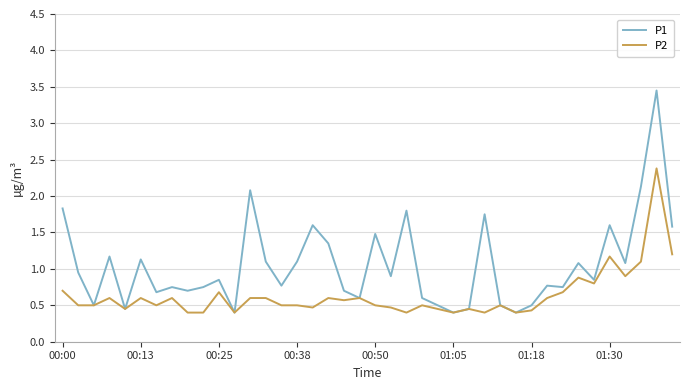

Which series has the largest range (max minus min)?

P1